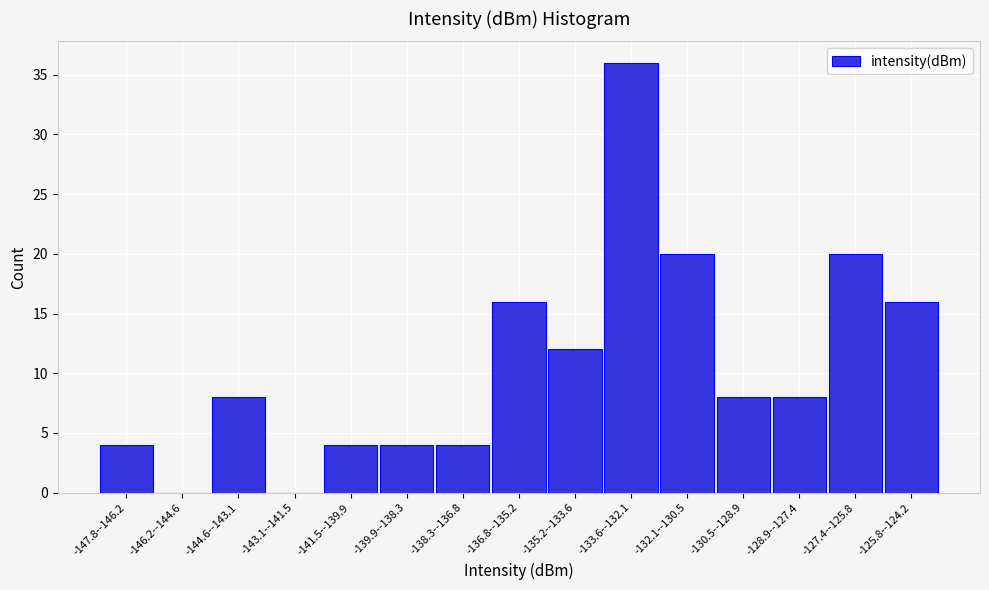

Reading right to left, extract all data points from this chart.

-125.8--124.2=16	-127.4--125.8=20	-128.9--127.4=8	-130.5--128.9=8	-132.1--130.5=20	-133.6--132.1=36	-135.2--133.6=12	-136.8--135.2=16	-138.3--136.8=4	-139.9--138.3=4	-141.5--139.9=4	-143.1--141.5=0	-144.6--143.1=8	-146.2--144.6=0	-147.8--146.2=4